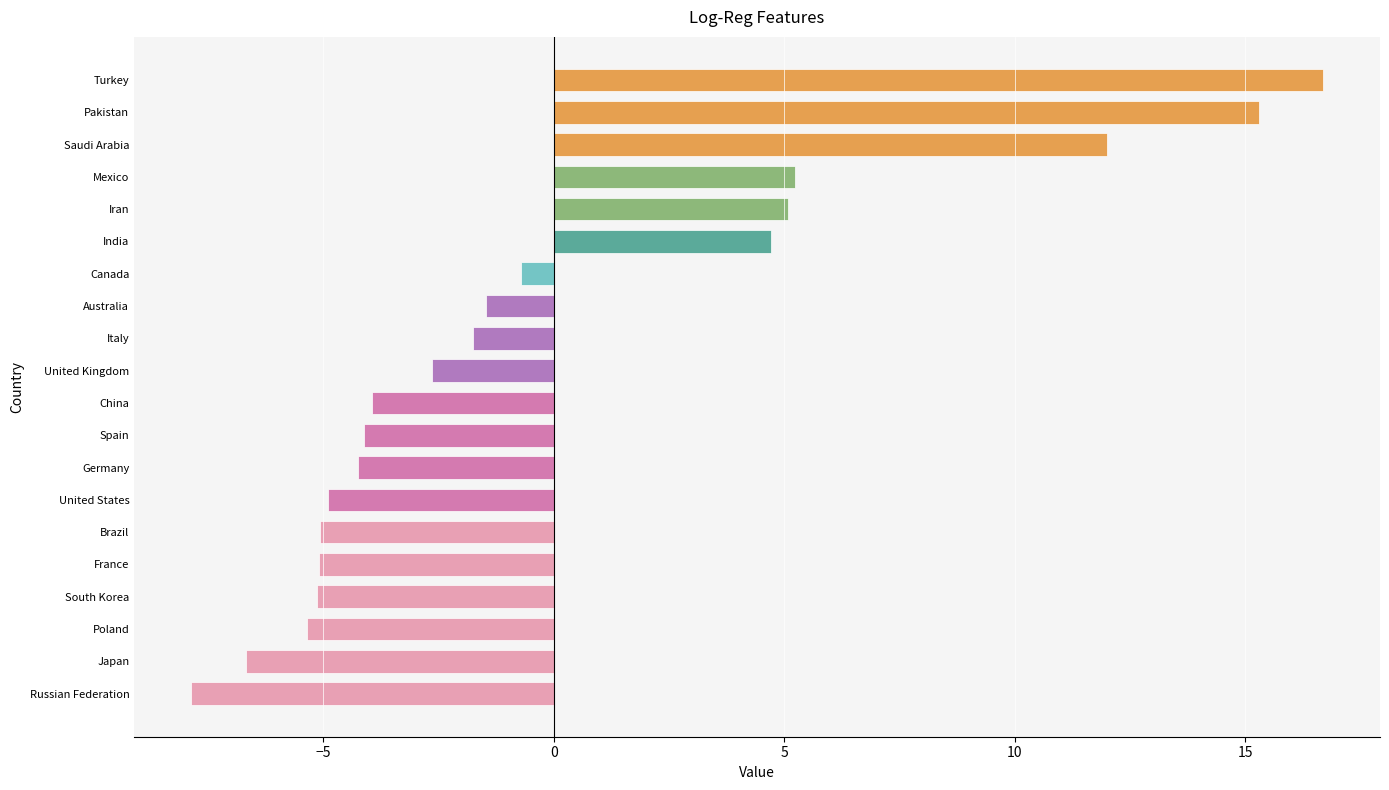

Is it true that the value at Poland is -2.2?

False